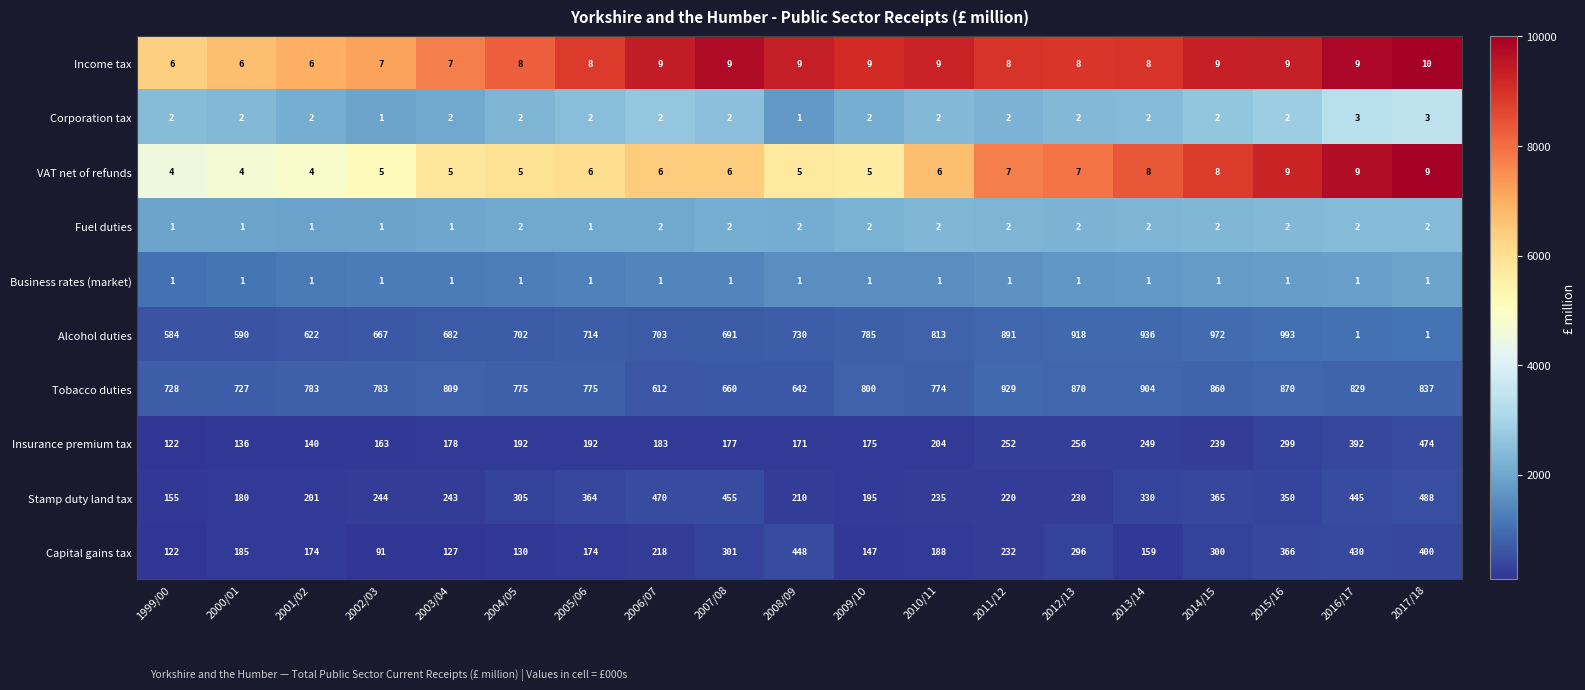

Count the number of data series in this chart.

10